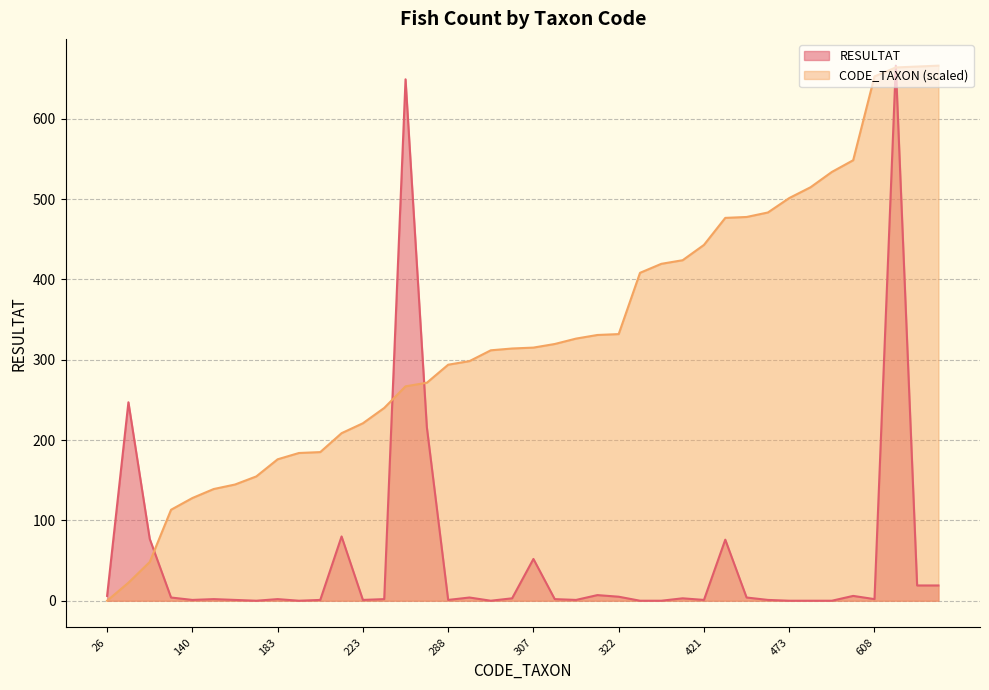

Where is the first local maximum for RESULTAT?

46